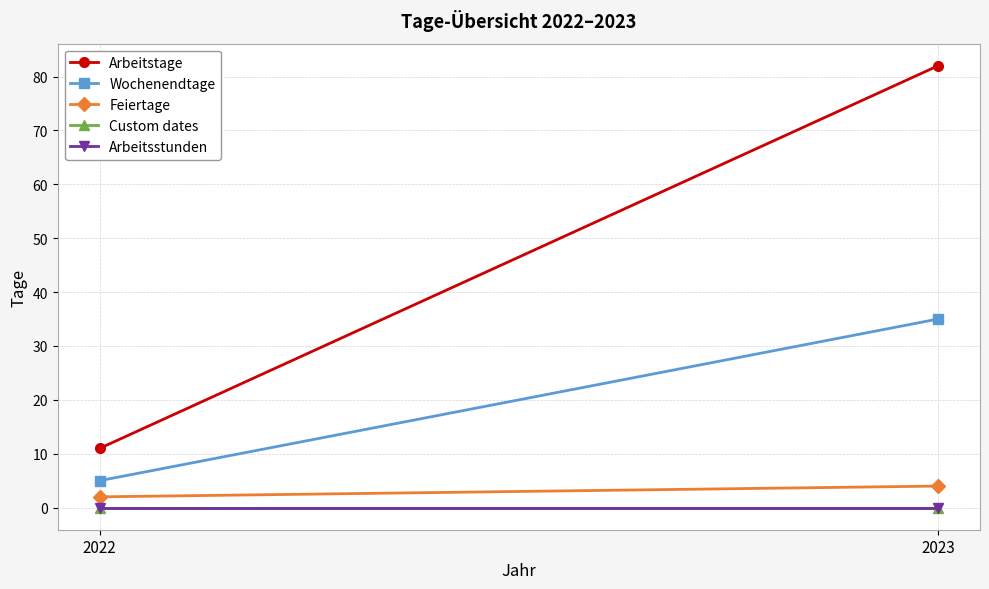

What is the difference between the highest and lowest values at 2023?

82